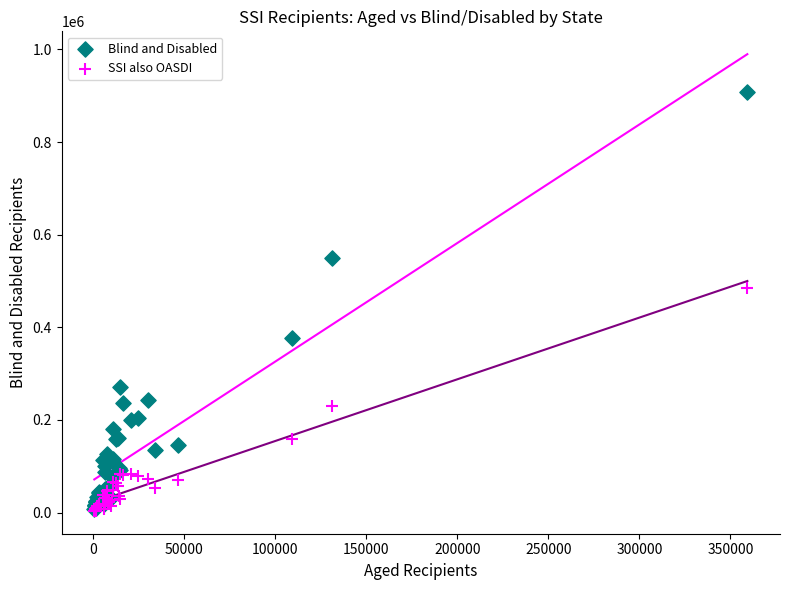

In the Blind and Disabled series, what Y value is closest to 457970?

375798